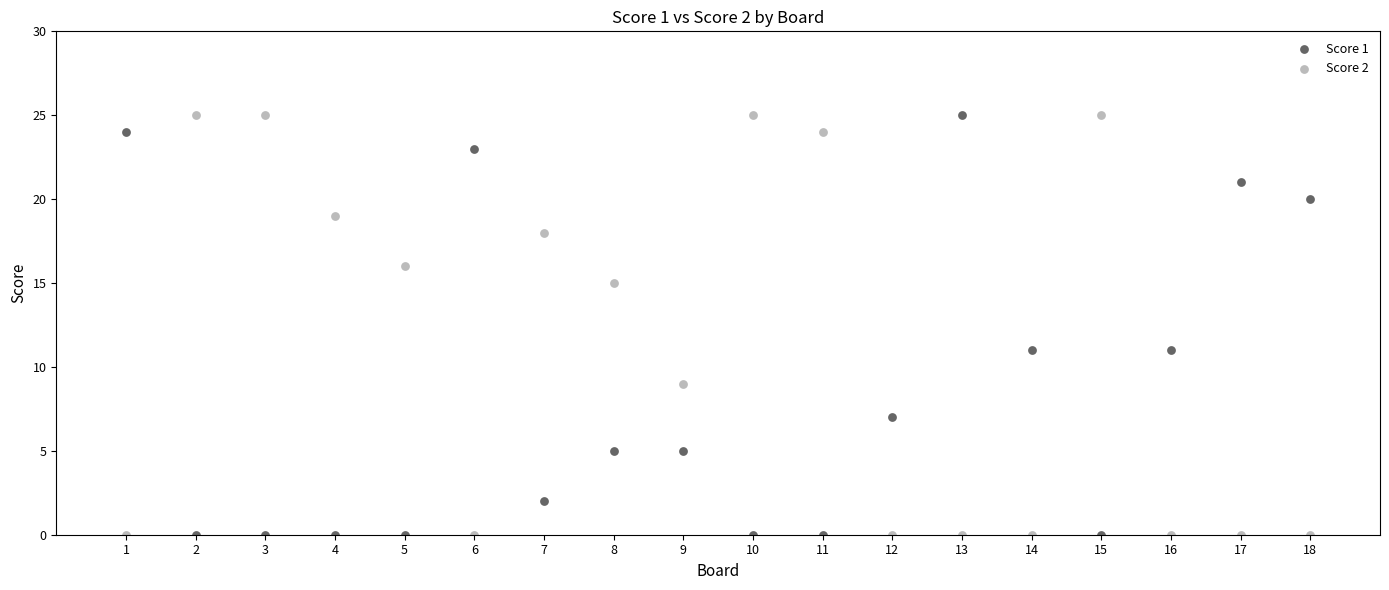

What are all the series names shown in the legend?

Score 1, Score 2